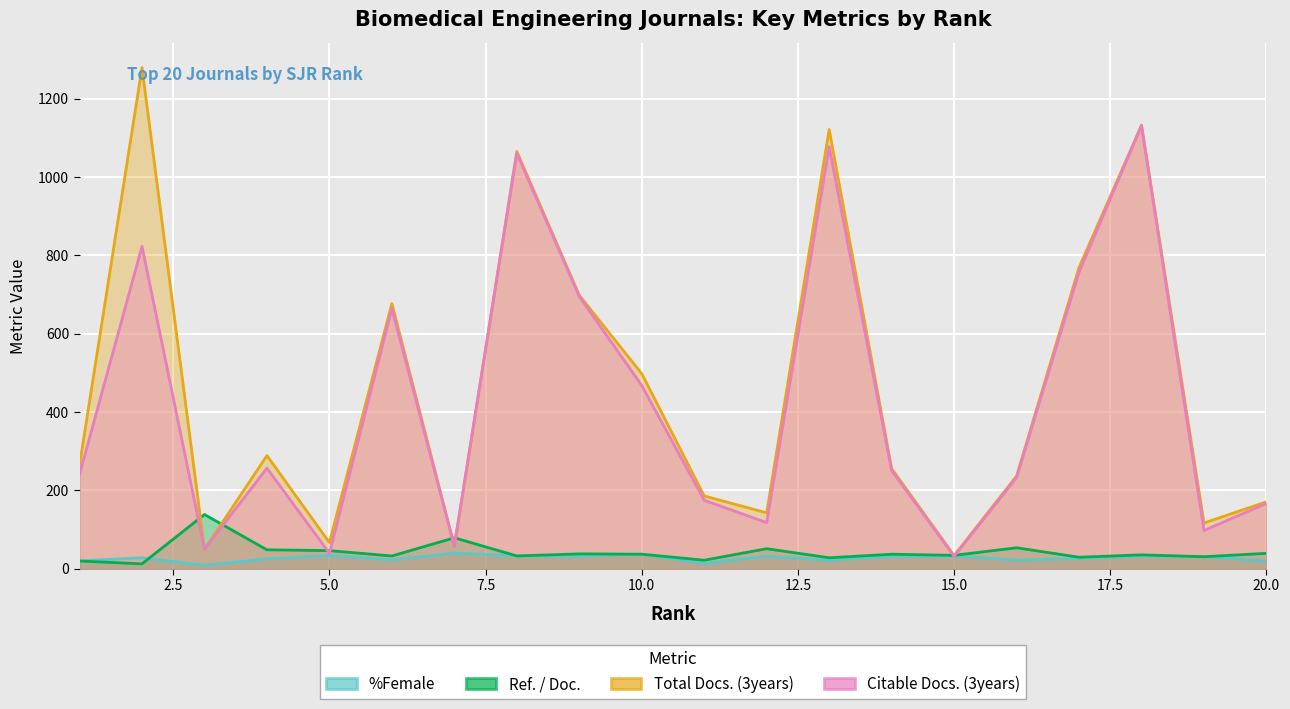

What is the approximate value of Citable Docs. (3years) at 11?

175.0